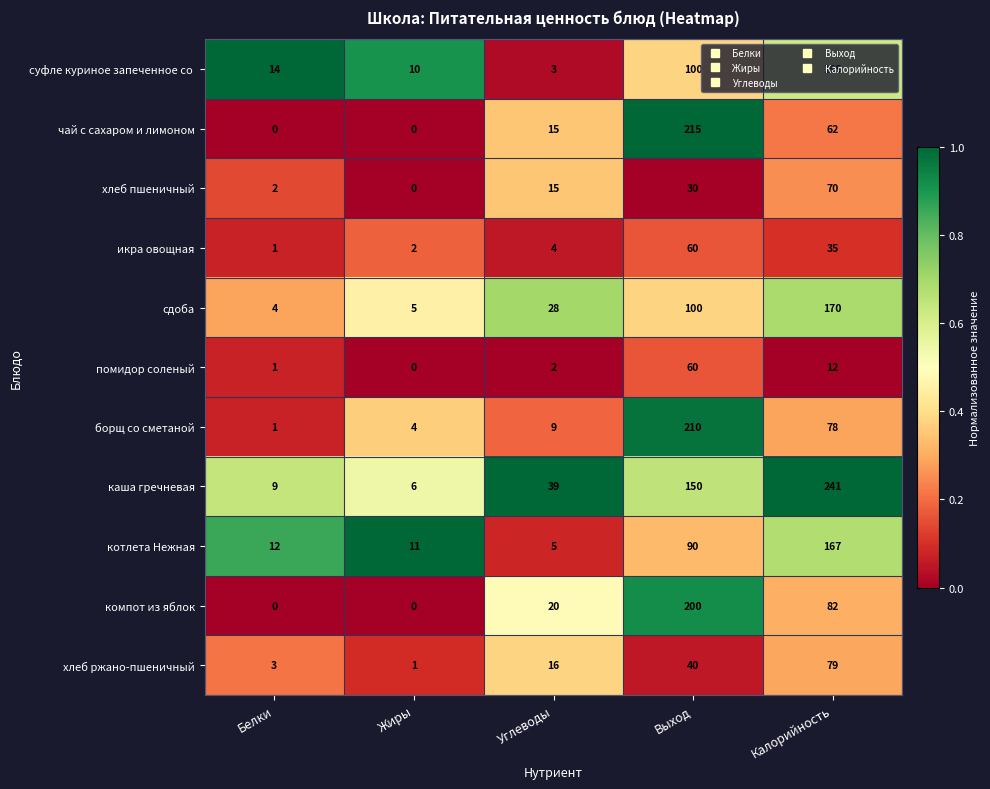

What is the maximum value shown in the chart?

241